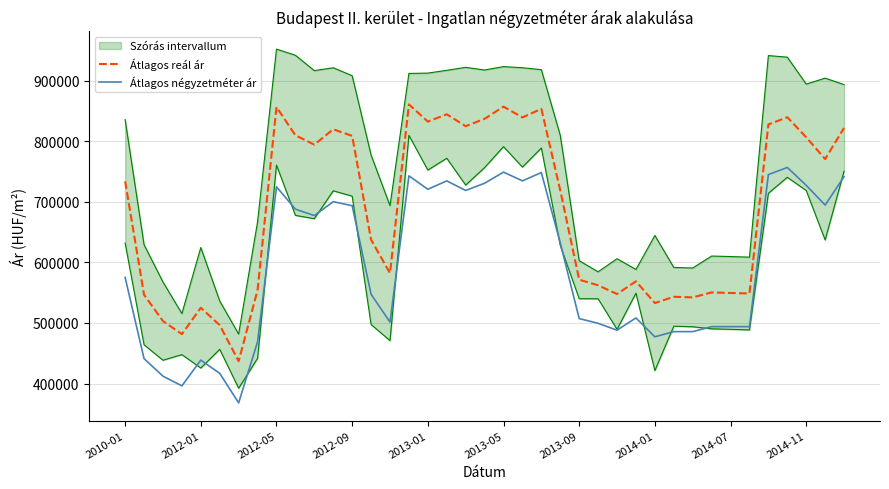

What is the approximate value of Átlagos négyzetméter ár at 30, to the nearest 100?

485700